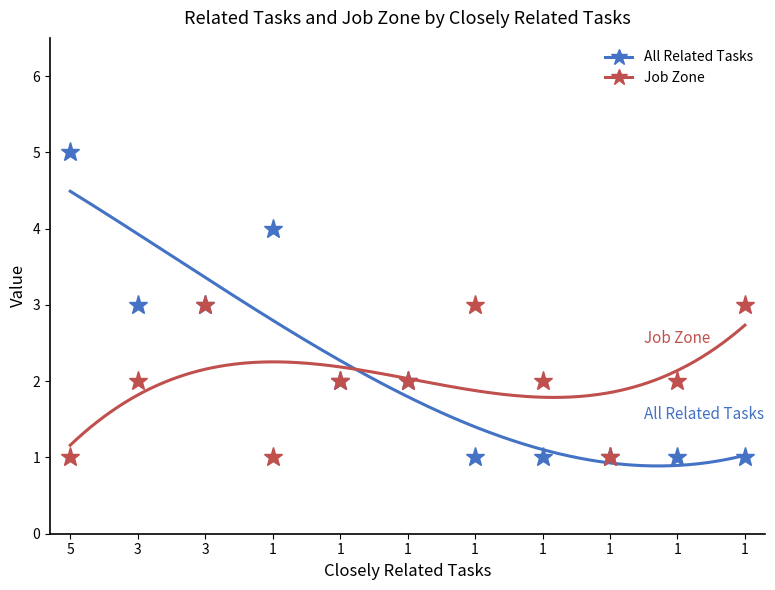

True or false: Job Zone and All Related Tasks intersect in this chart.

False